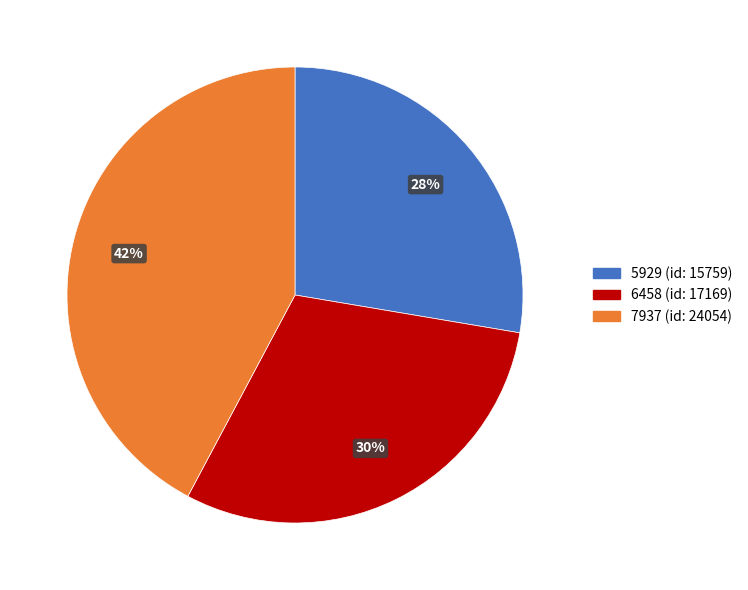

Do 7937 and 5929 together represent more than half of the pie?

Yes